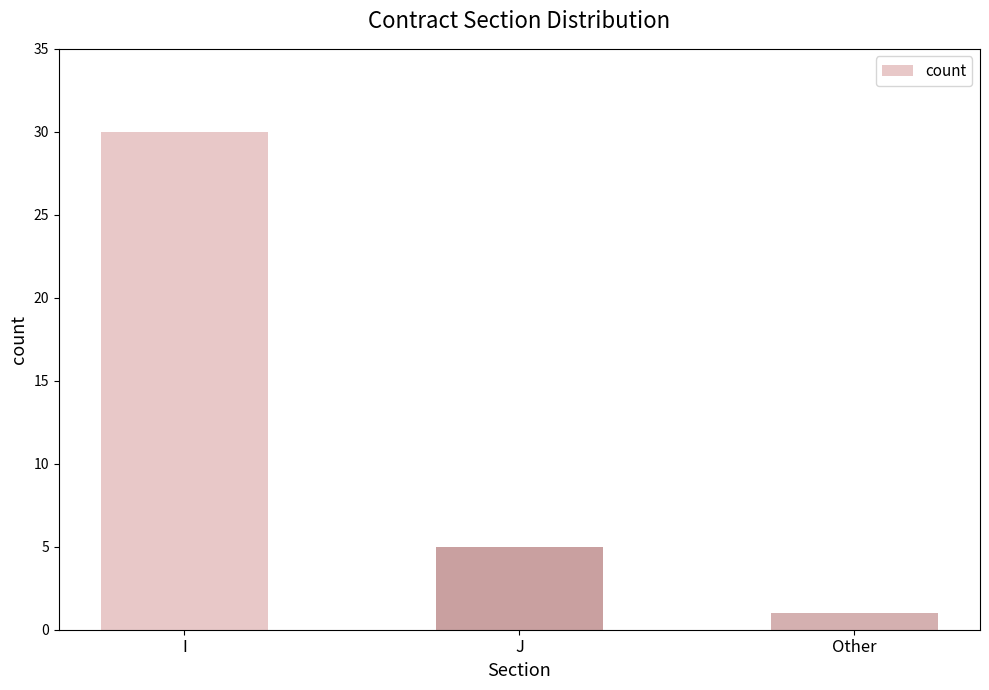

What is the greatest value displayed?

30